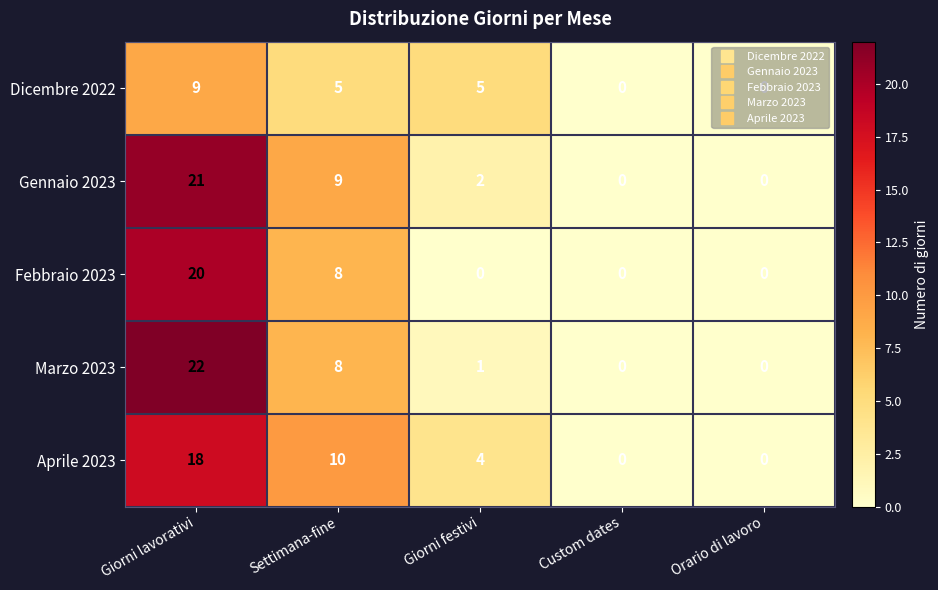

Where does the Dicembre 2022 series first go above 5?

Giorni lavorativi